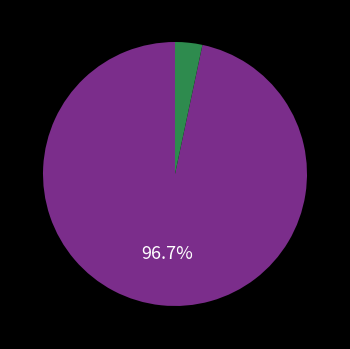

Count the number of slices in the pie.

2